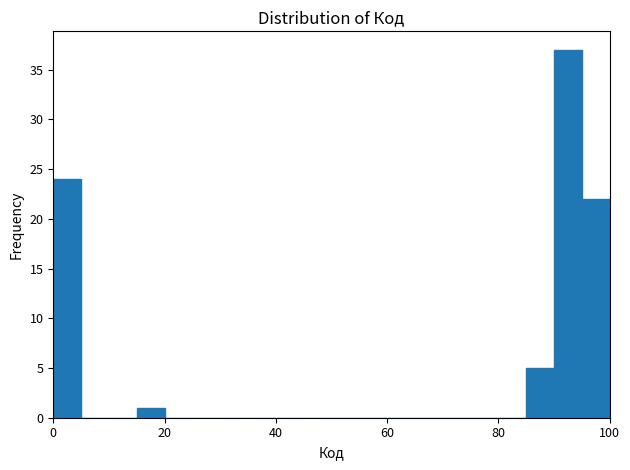

Read against the x-axis, roughly where is the centre of the tallest bar?

92